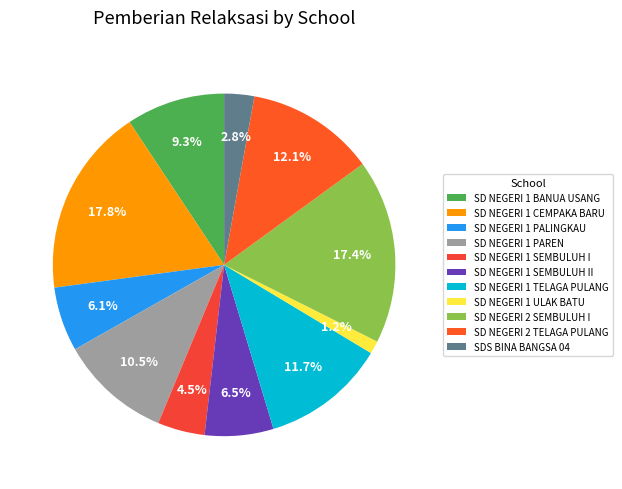

What percentage do SD NEGERI 2 SEMBULUH I and SD NEGERI 1 SEMBULUH II together represent?

23.9%